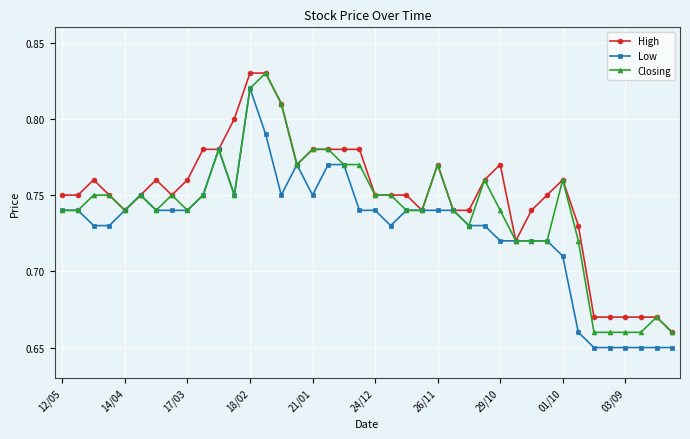

How many lines are shown in the chart?

3